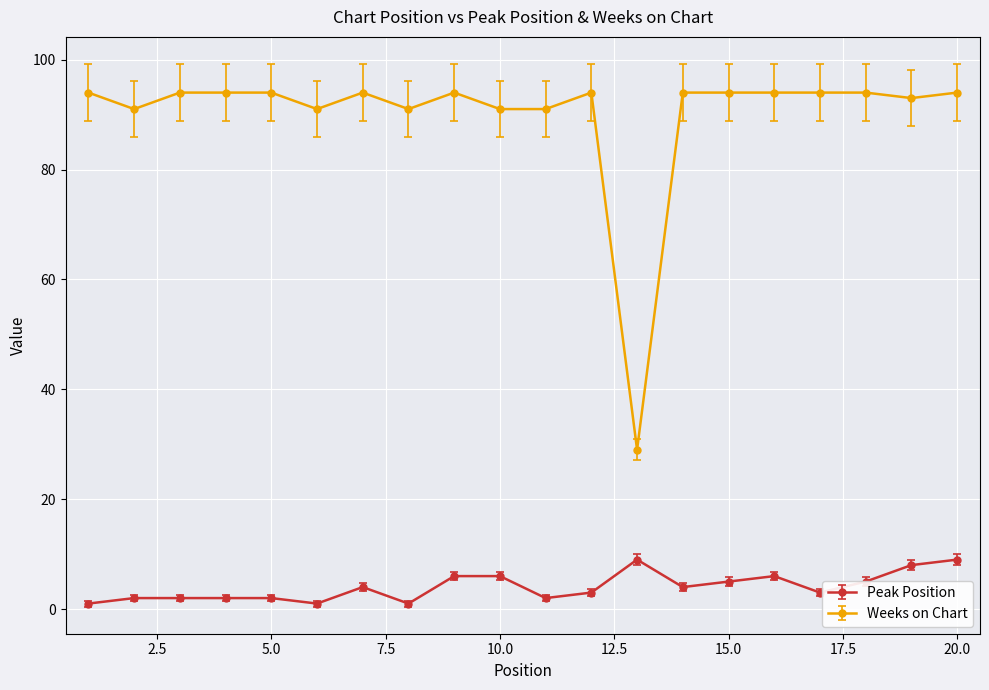

What is the average value of the Weeks on Chart series?

90